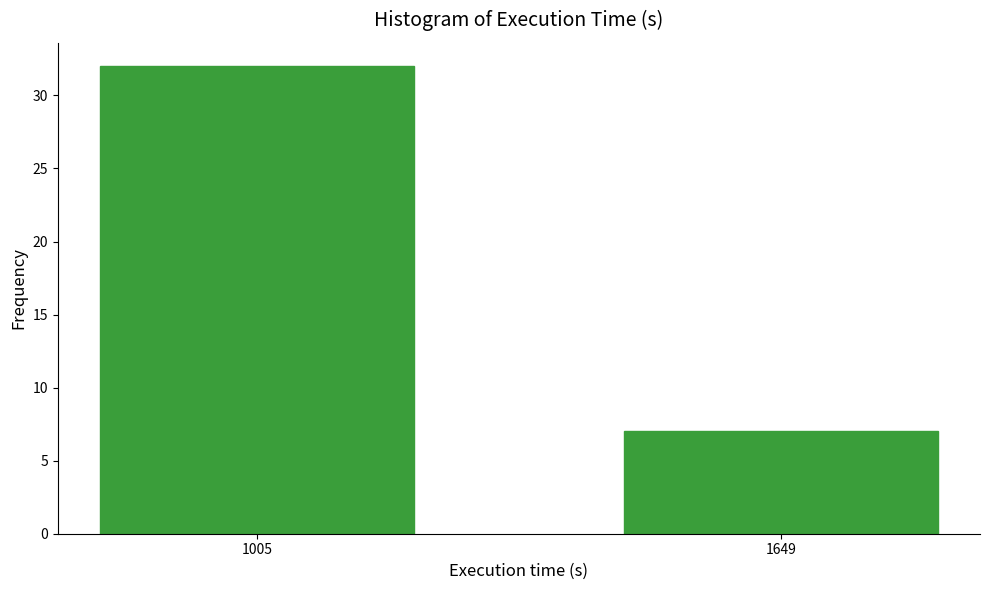

Reading left to right, transcribe all the data shown in this chart.

32	7